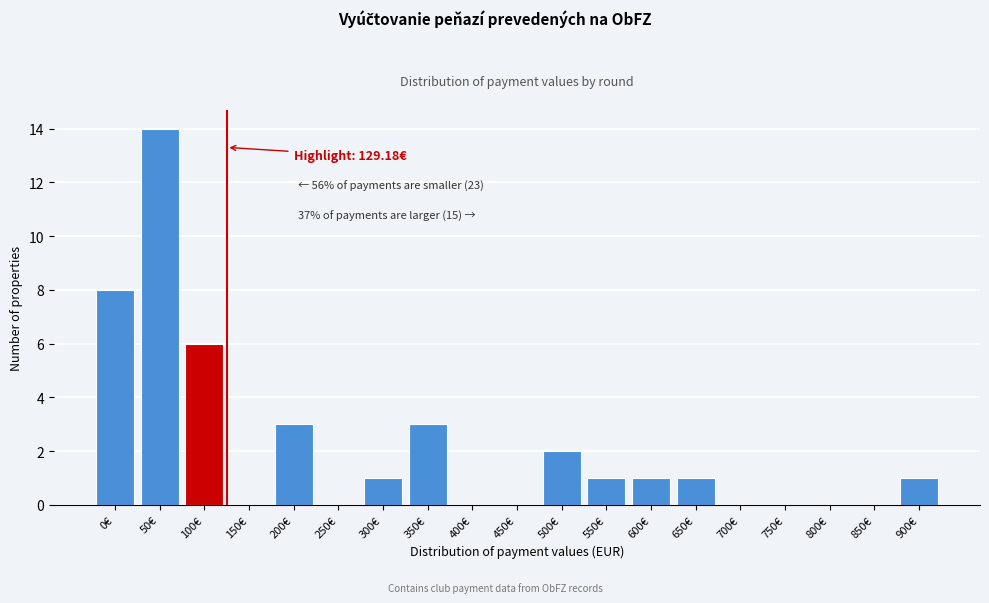

Reading left to right, transcribe all the data shown in this chart.

0€=8	50€=14	100€=6	150€=0	200€=3	250€=0	300€=1	350€=3	400€=0	450€=0	500€=2	550€=1	600€=1	650€=1	700€=0	750€=0	800€=0	850€=0	900€=1